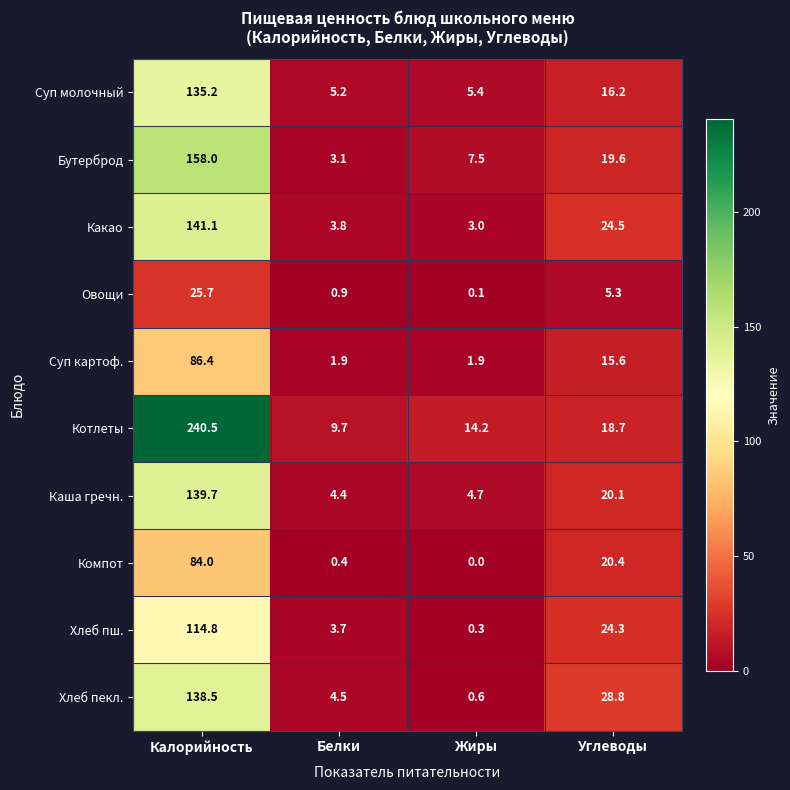

What is the difference between the highest and lowest values at Углеводы?

23.5